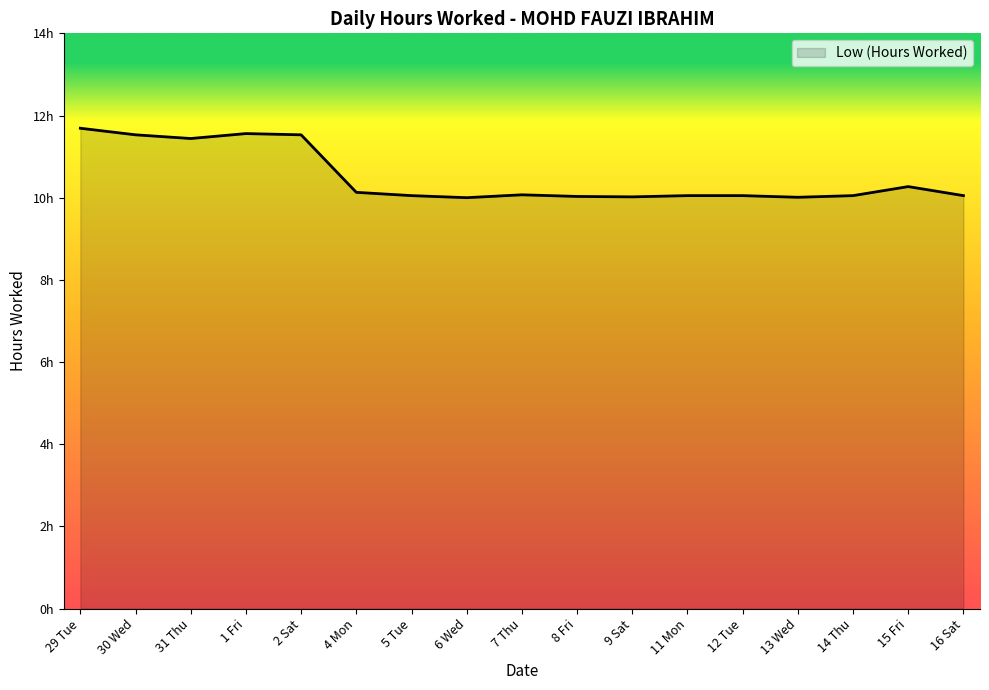

The value at 4 Mon is 3.4. True or false?

False